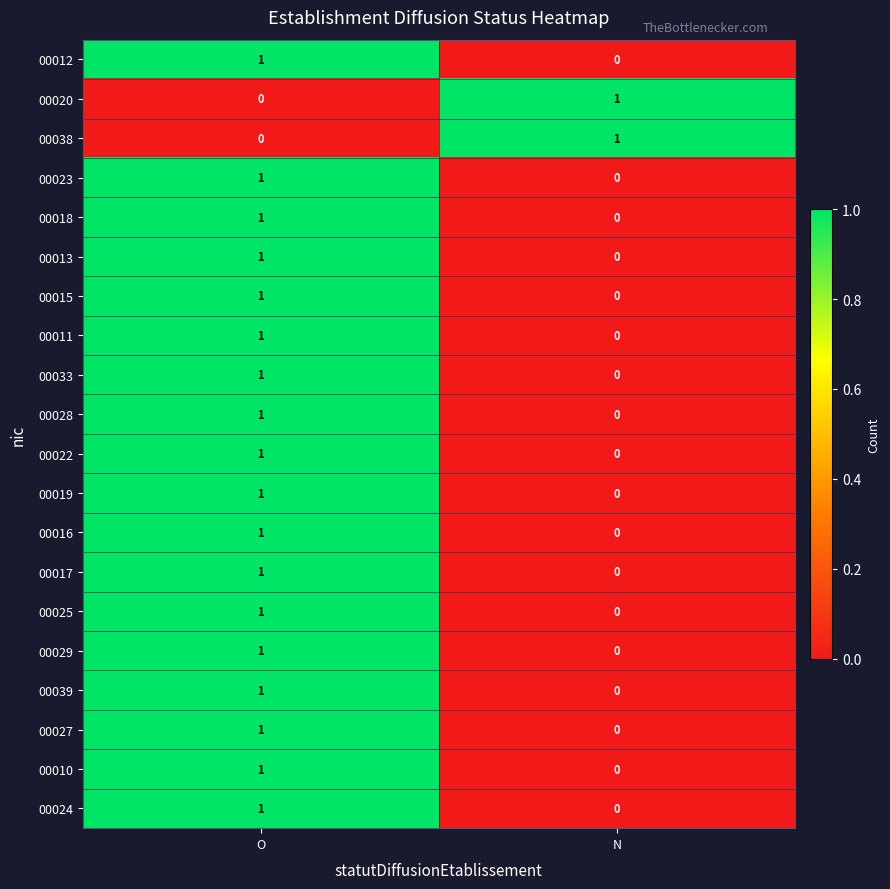

The value of 00016 at N is 0. True or false?

True